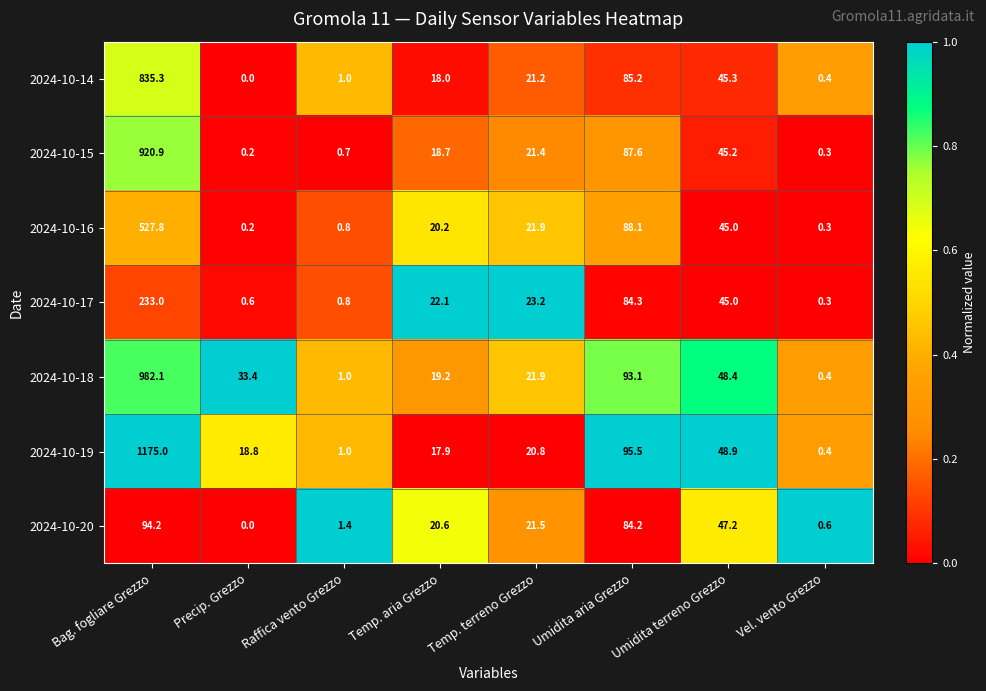

What is the total value across all series at Umidita terreno Grezzo?

325.0